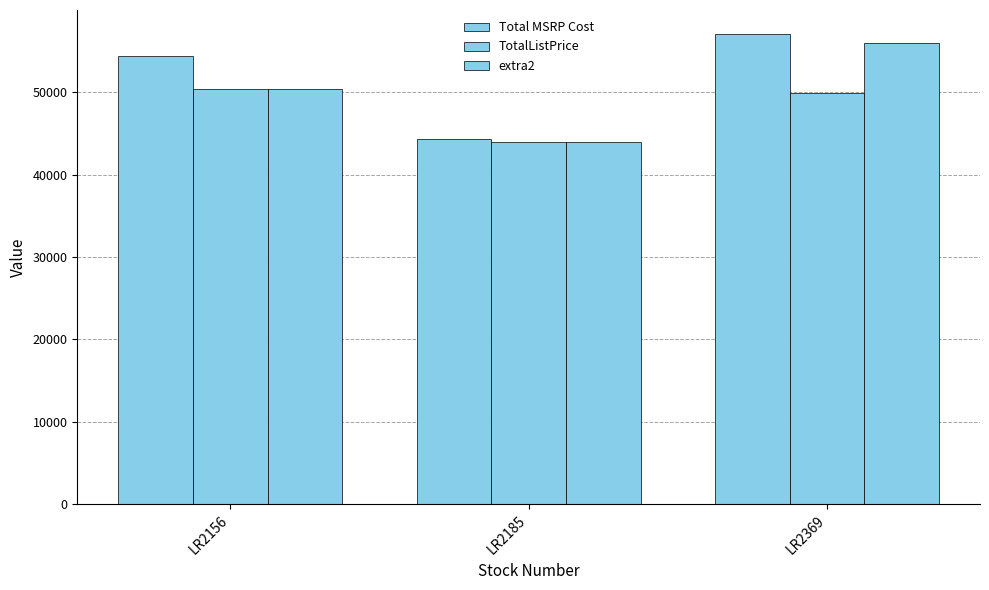

Where is extra2 nearest to the value 49911?

LR2156